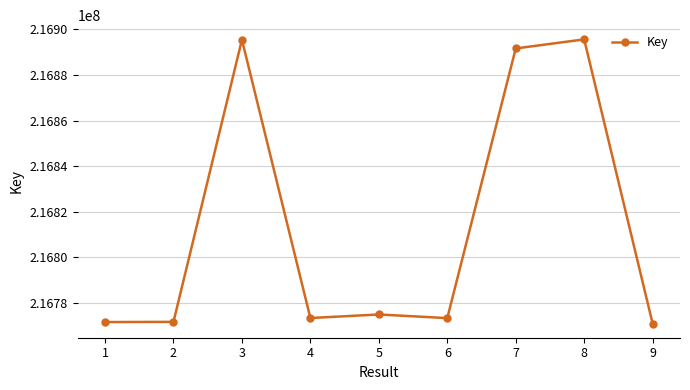

Is it true that the value at 4 is 78633202?

False